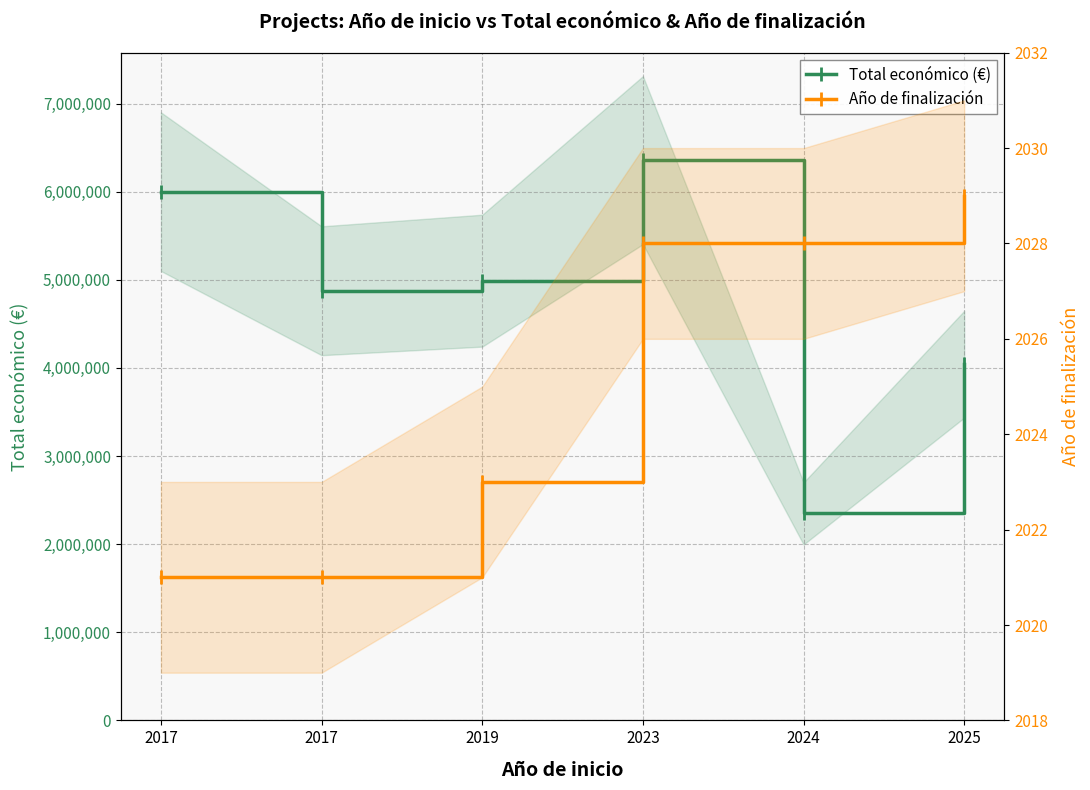

Rank the series by their average value, from highest to lowest.

Total económico (€), Año de finalización